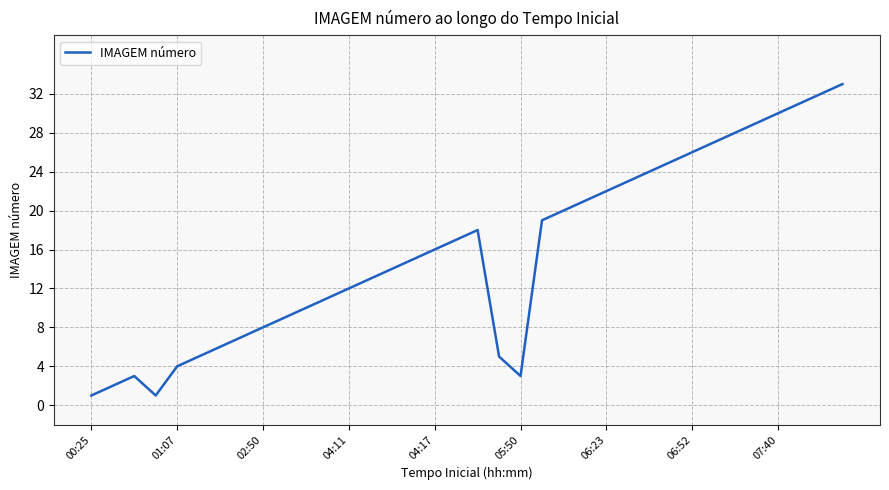

What is the difference between the maximum and minimum values?

32